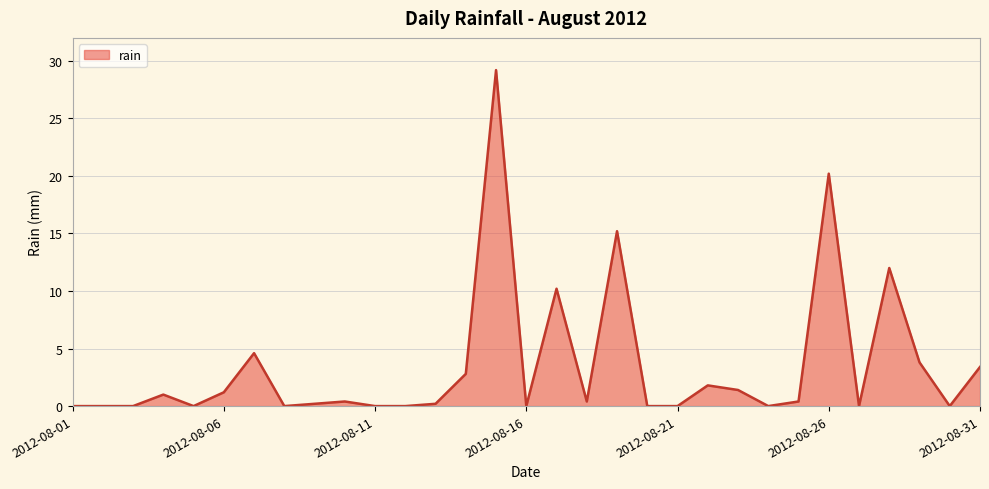

What is the greatest value displayed?

29.2